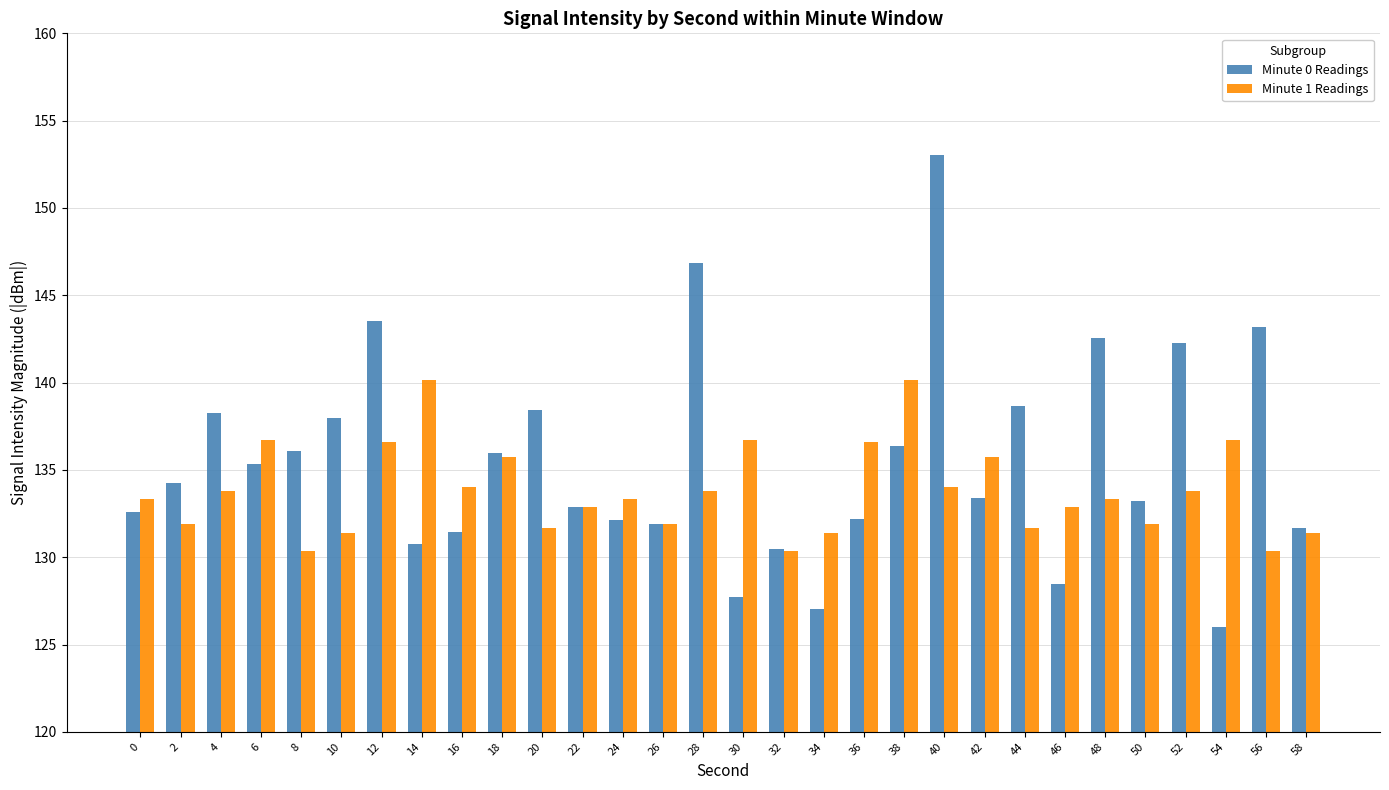

What is the minimum value shown in the chart?

126.0